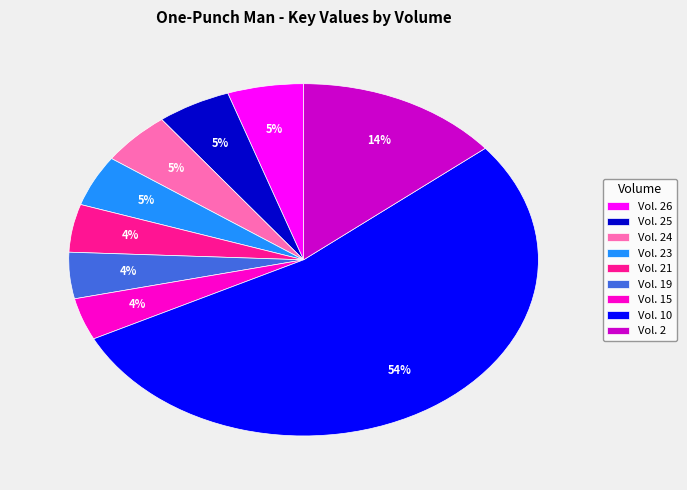

Do Vol. 25 and Vol. 24 together represent more than half of the pie?

No